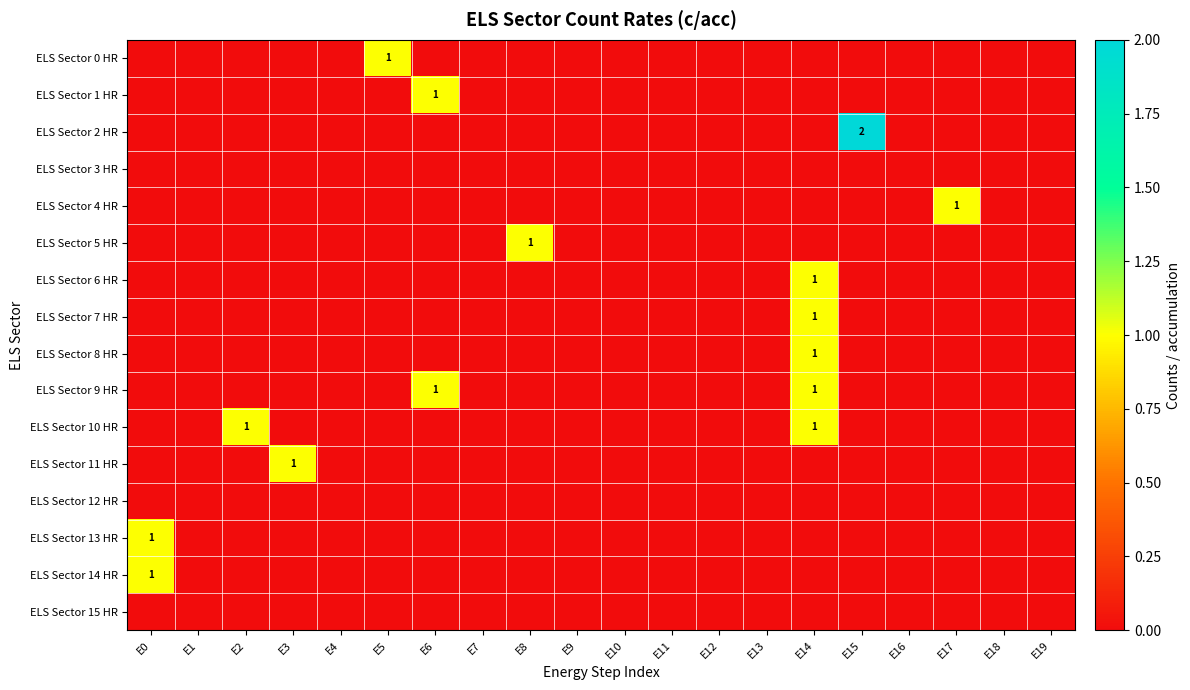

True or false: ELS Sector 2 HR has a value of 1 at E1.

False